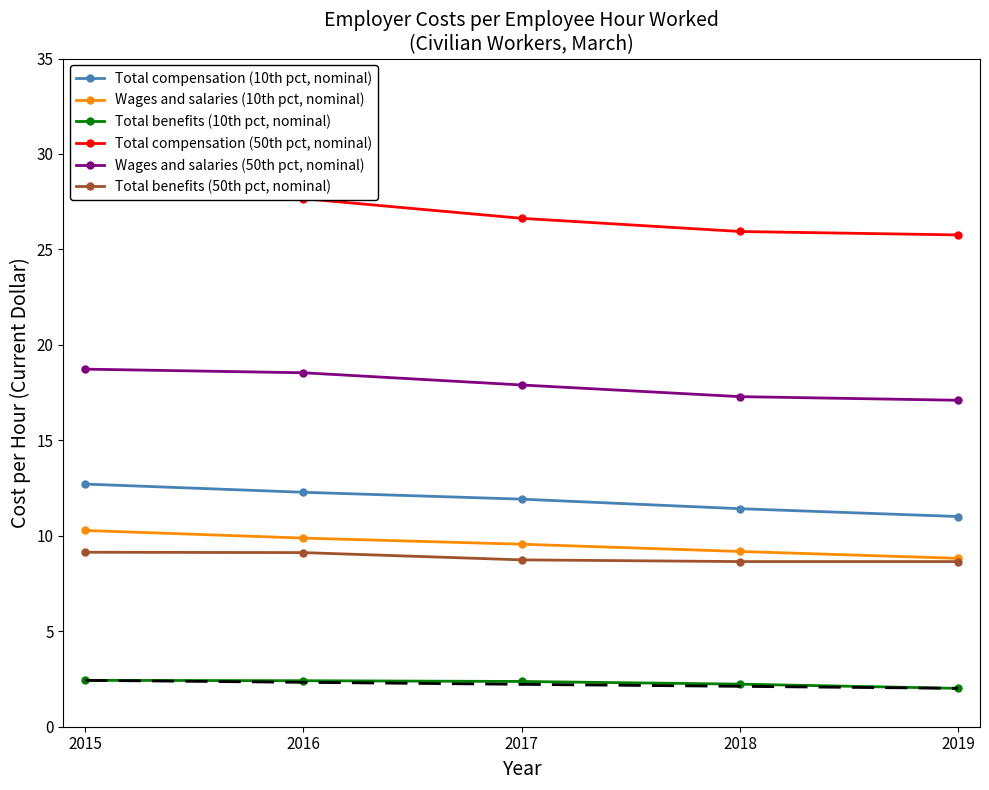

True or false: Total compensation (10th pct, nominal) and Wages and salaries (50th pct, nominal) cross at least once.

False